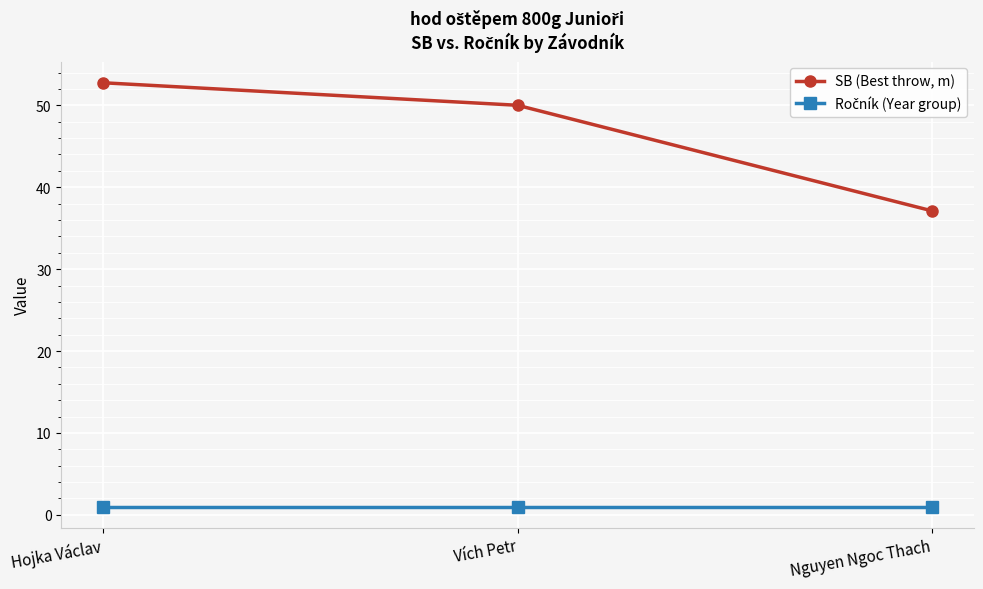

What is the maximum value shown in the chart?

52.8